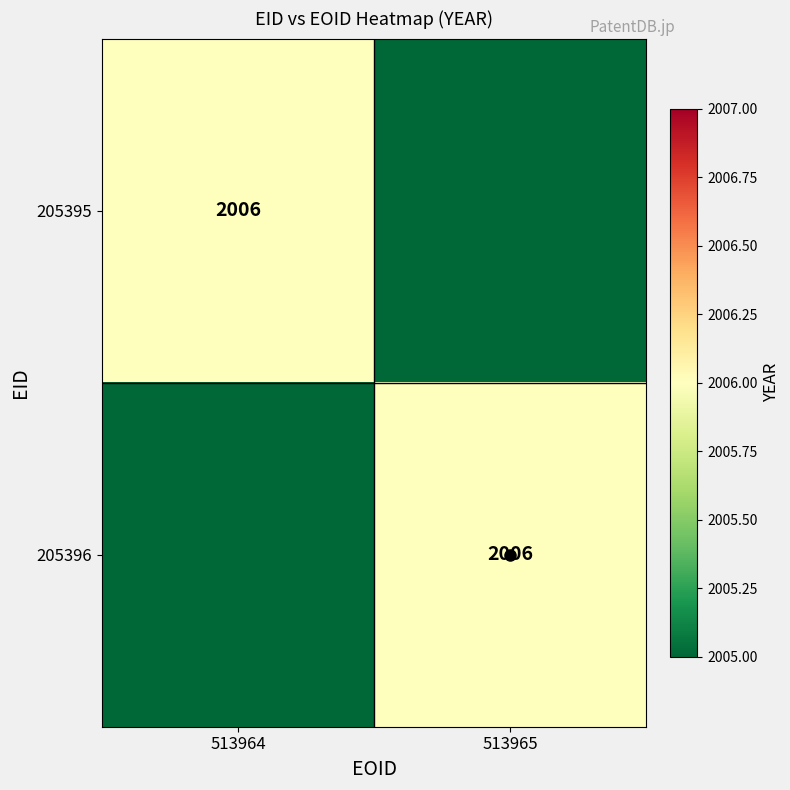

What is the average value of the 205396 series?

2005